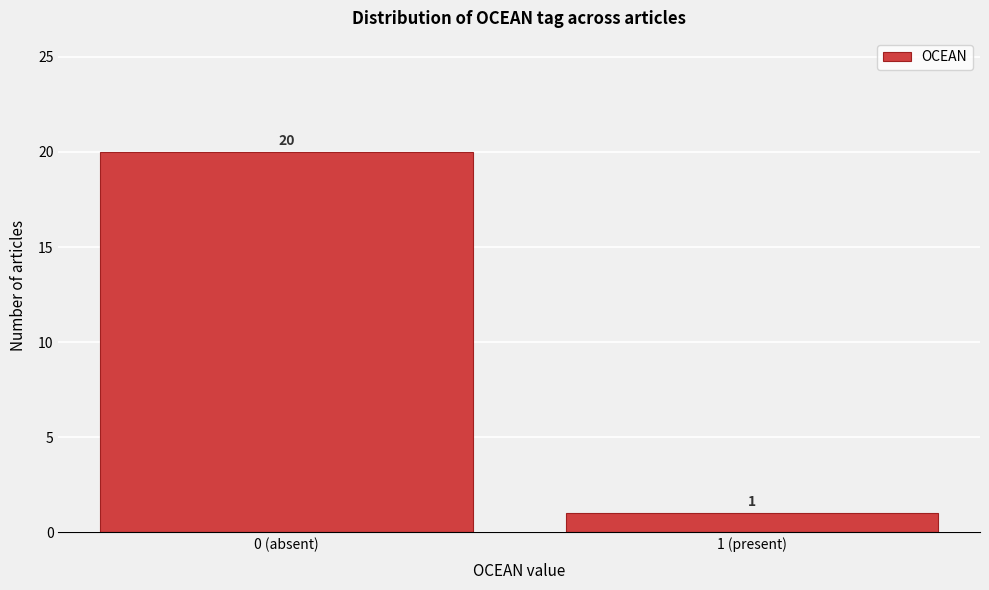

Reading right to left, list all the values displayed in this chart.

1 (present)=1	0 (absent)=20